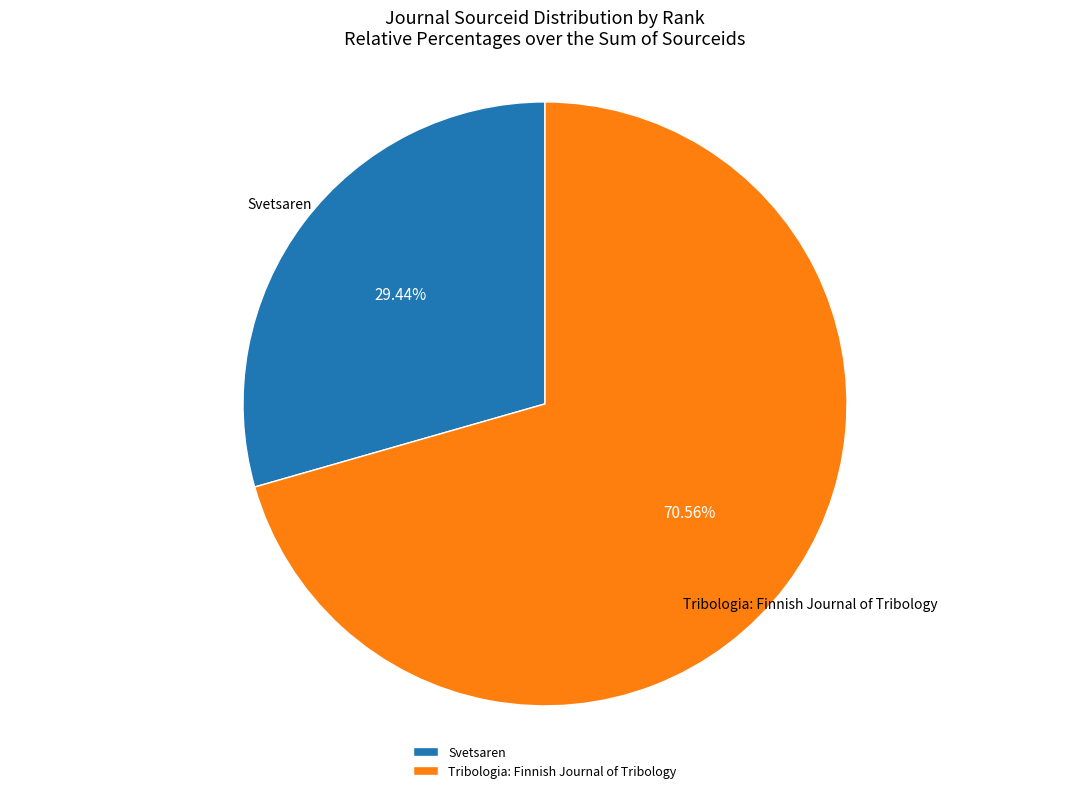

Count the number of slices in the pie.

2